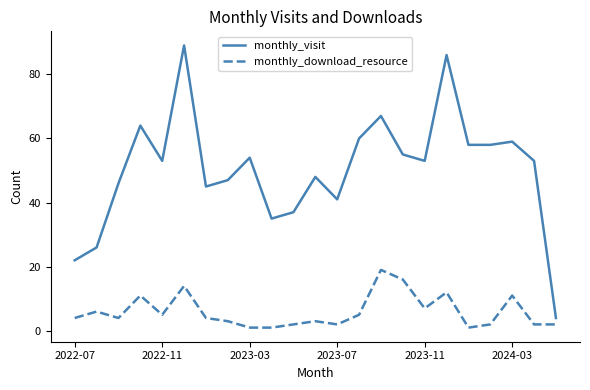

True or false: monthly_download_resource and monthly_visit cross at least once.

False